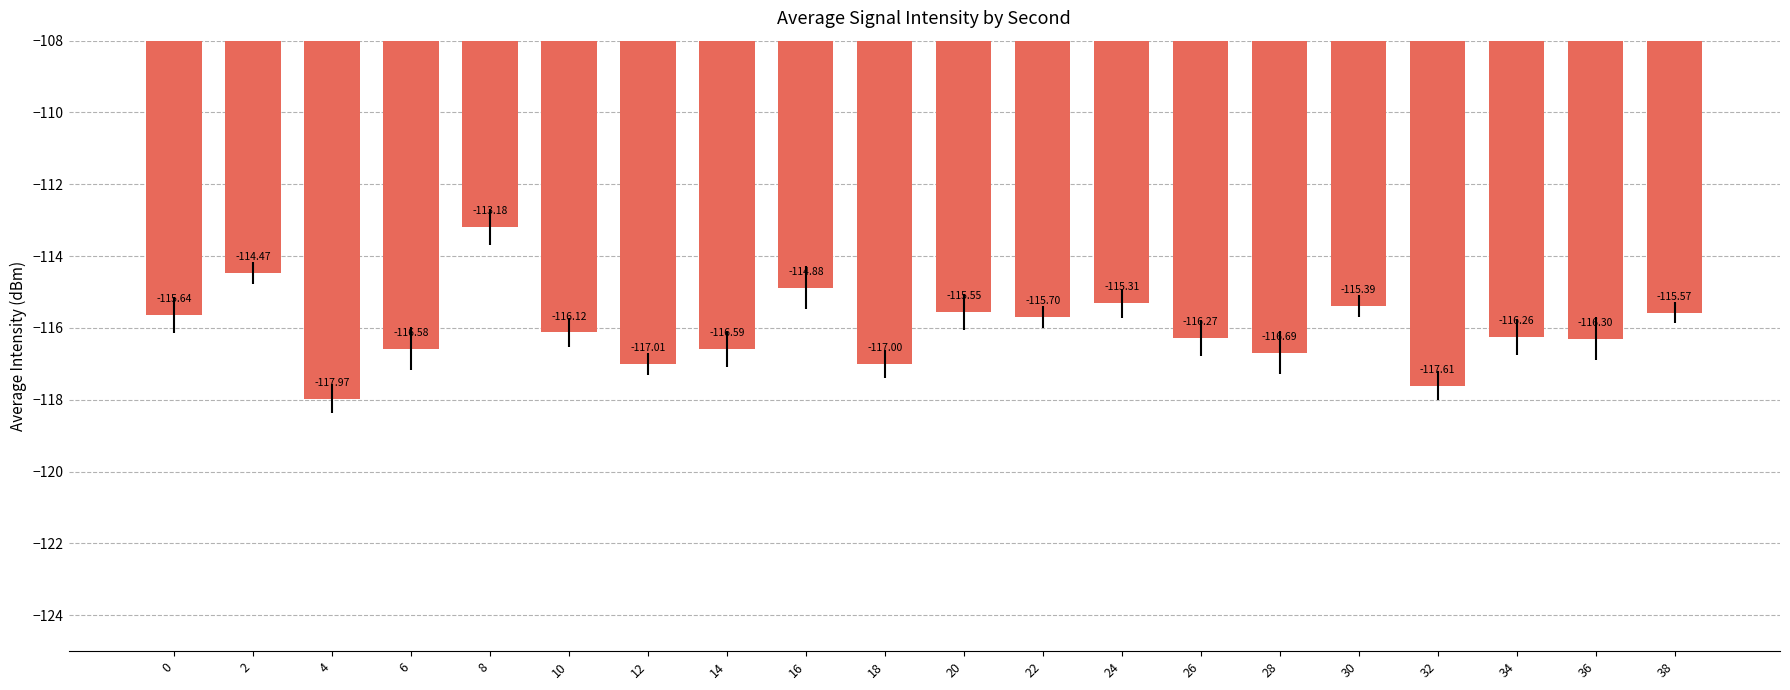

List the labels in order of value, smallest first.

4, 32, 12, 18, 28, 14, 6, 36, 26, 34, 10, 22, 0, 38, 20, 30, 24, 16, 2, 8